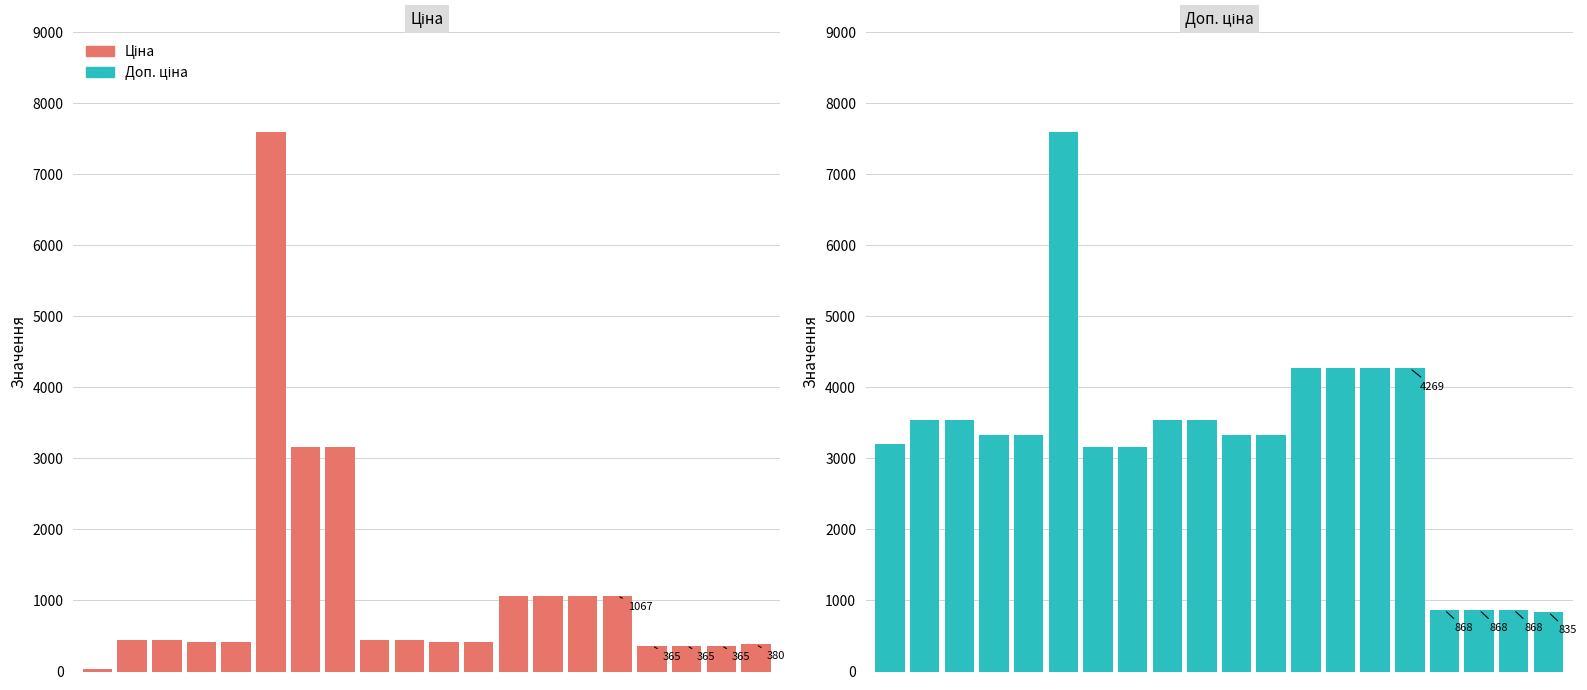

Rank the series by their maximum value, from lowest to highest.

Ціна, Доп. ціна